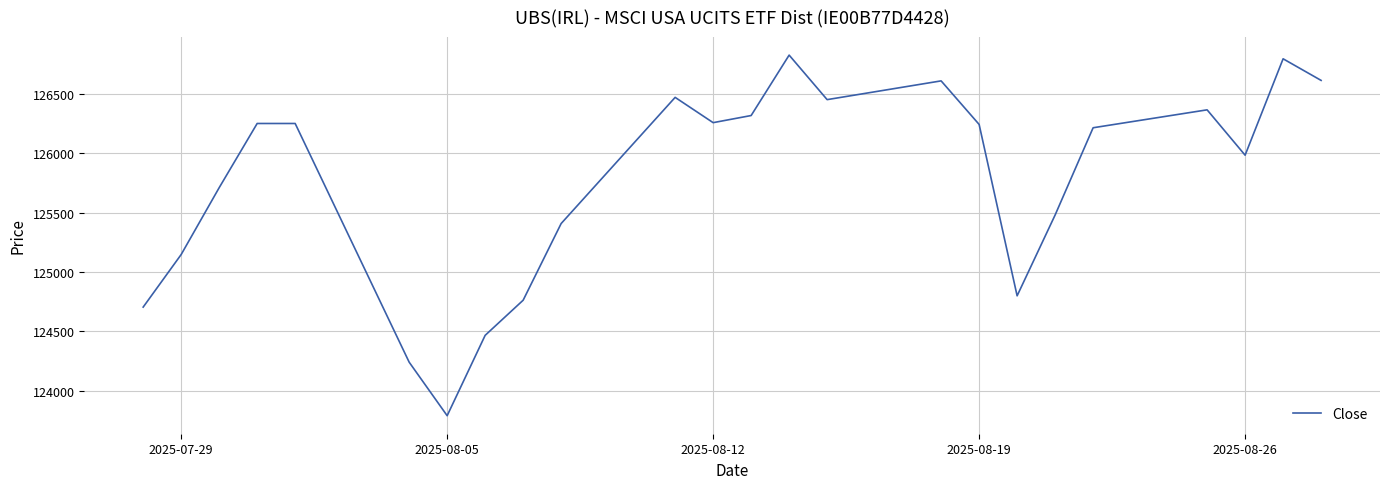

What is the greatest value displayed?

126827